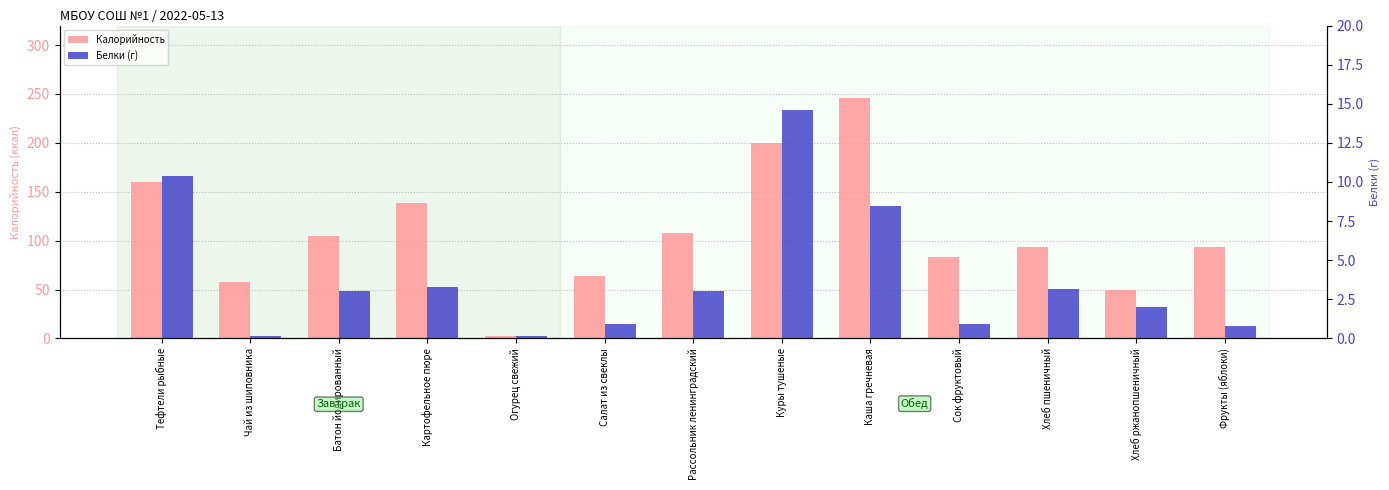

The Белки (г) series shows 0.8 at Фрукты (яблоки). True or false?

True